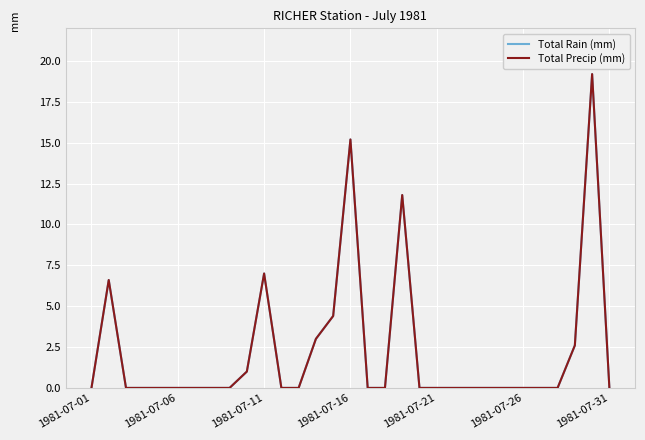

What is the greatest value displayed?

19.2